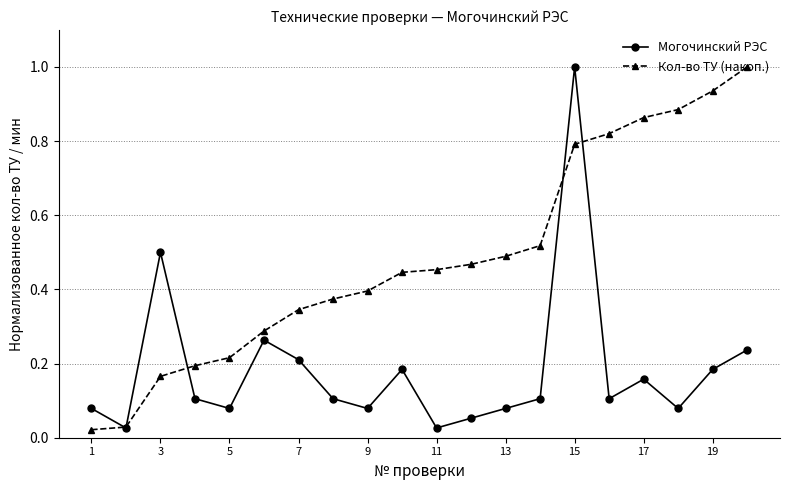

What is the greatest value displayed?

1.0